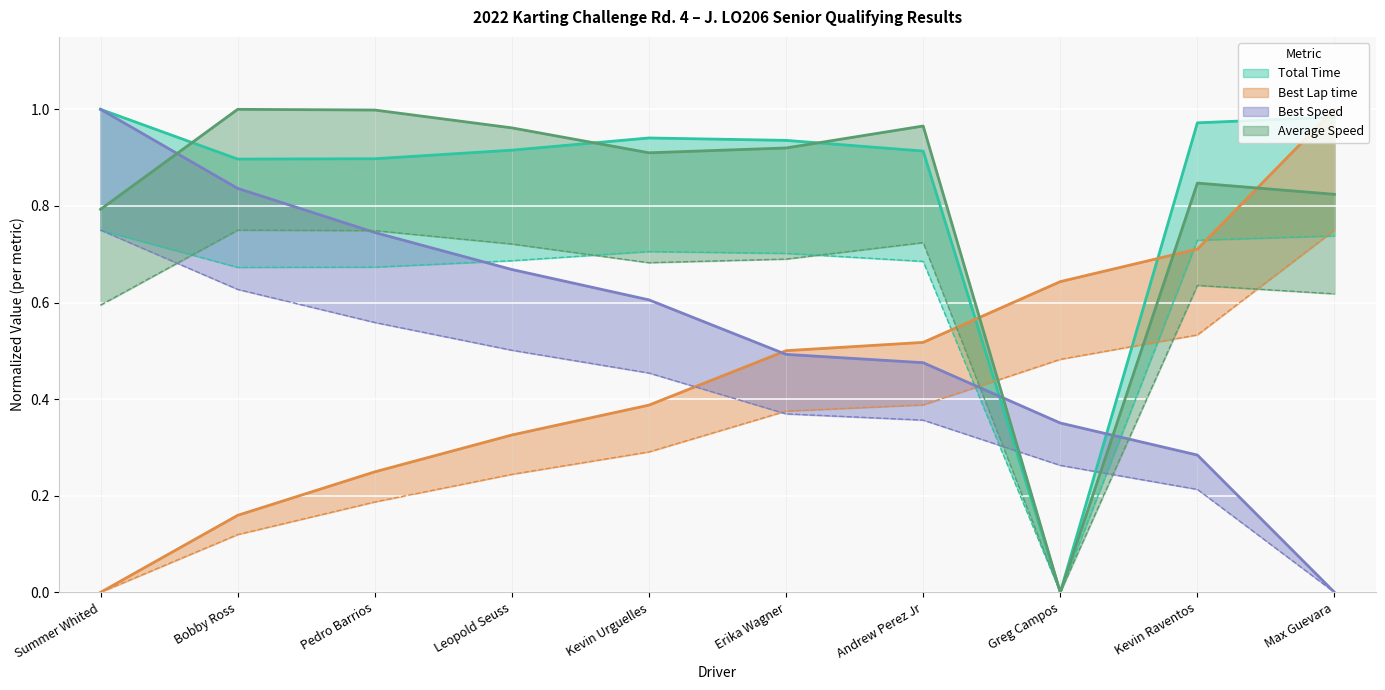

How many interior local peaks does the Total Time series have?

1